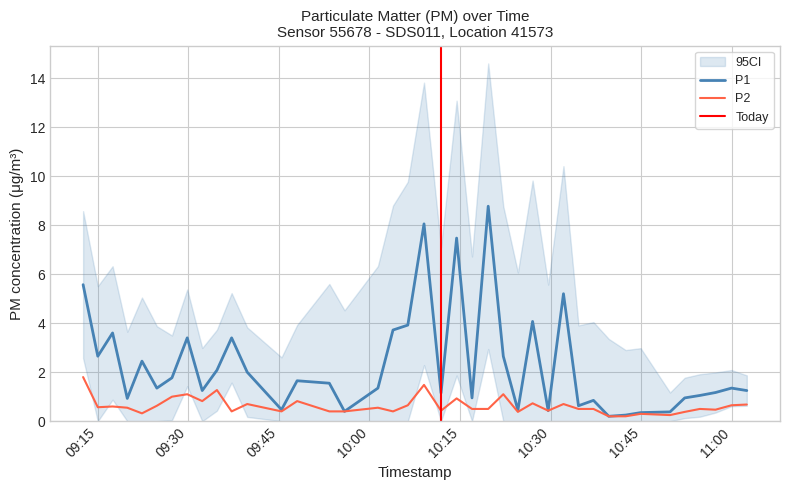

What position from the left is 2023-03-21T09:29:49?

8